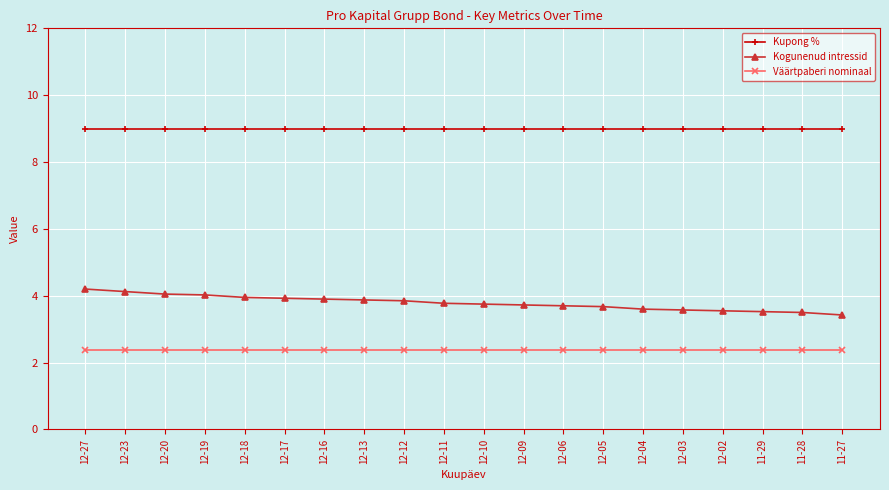

What is the label of the 12th point from the right?

12-12